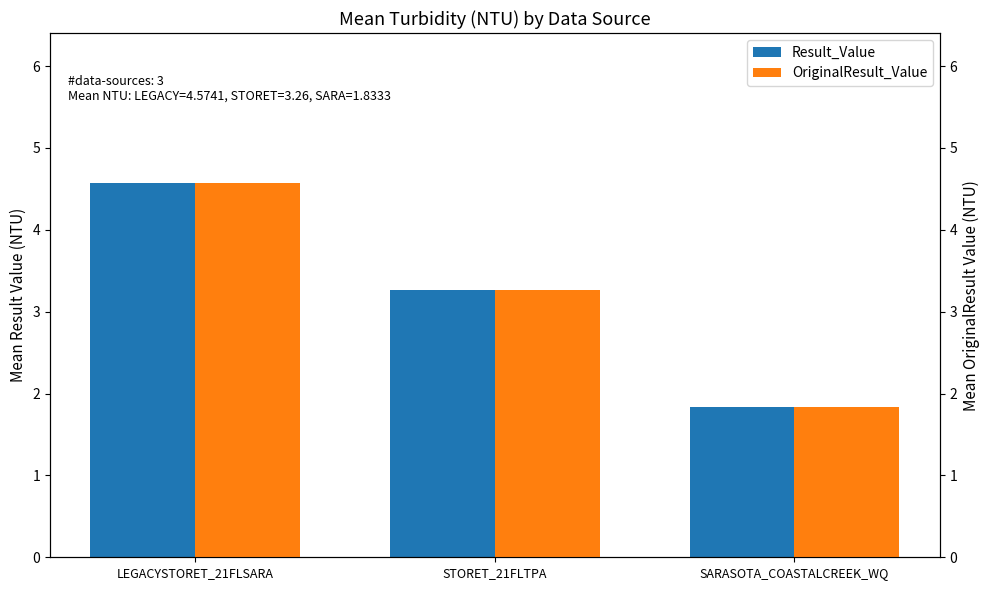

Count the OriginalResult_Value values in the range 1 to 4.

2